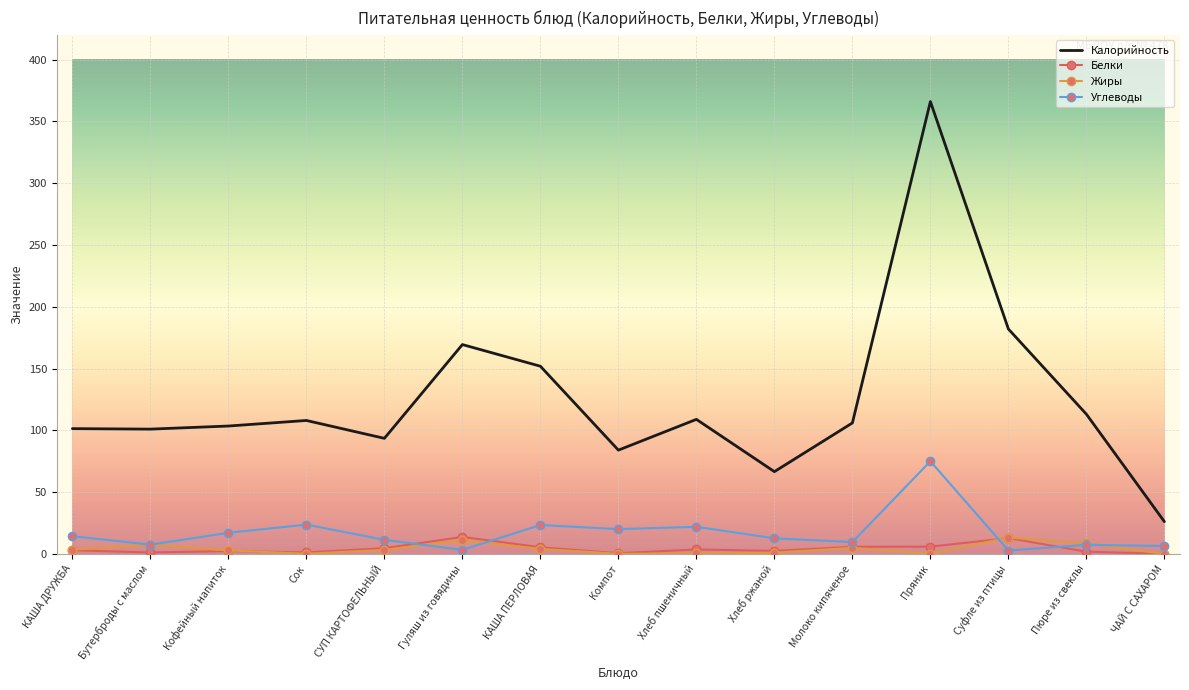

Is the value of Калорийность at Сок greater than the value of Белки at Суфле из птицы?

Yes